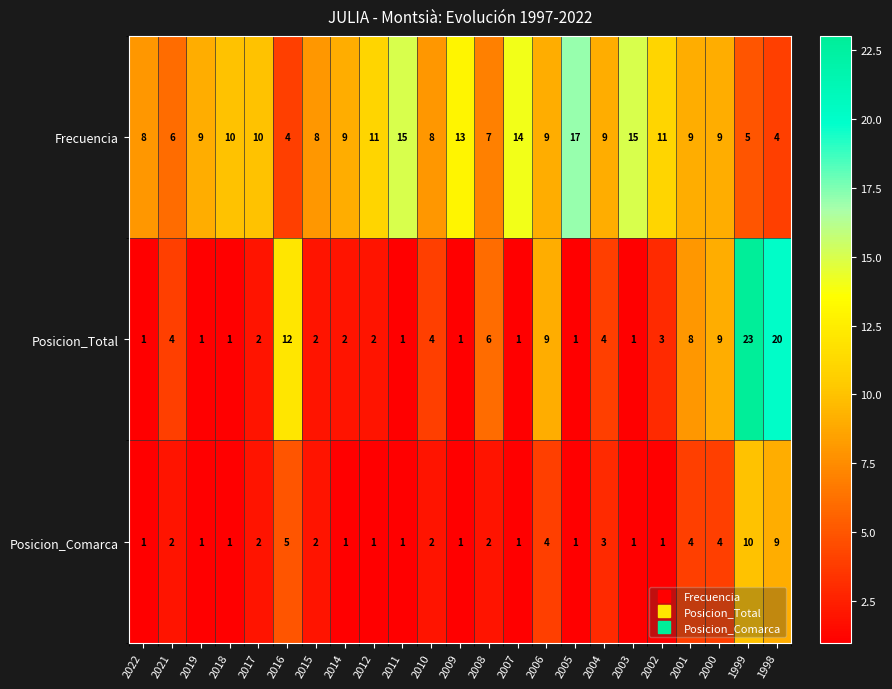

At which label is Posicion_Total closest to 12?

2016